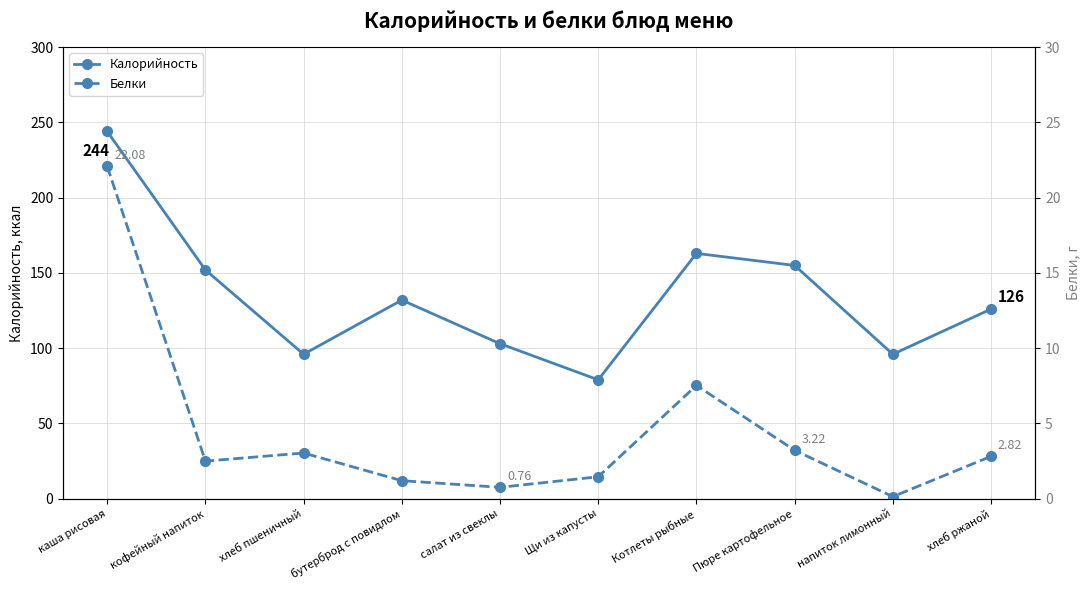

List the series in order of their overall mean, lowest first.

Белки, Калорийность